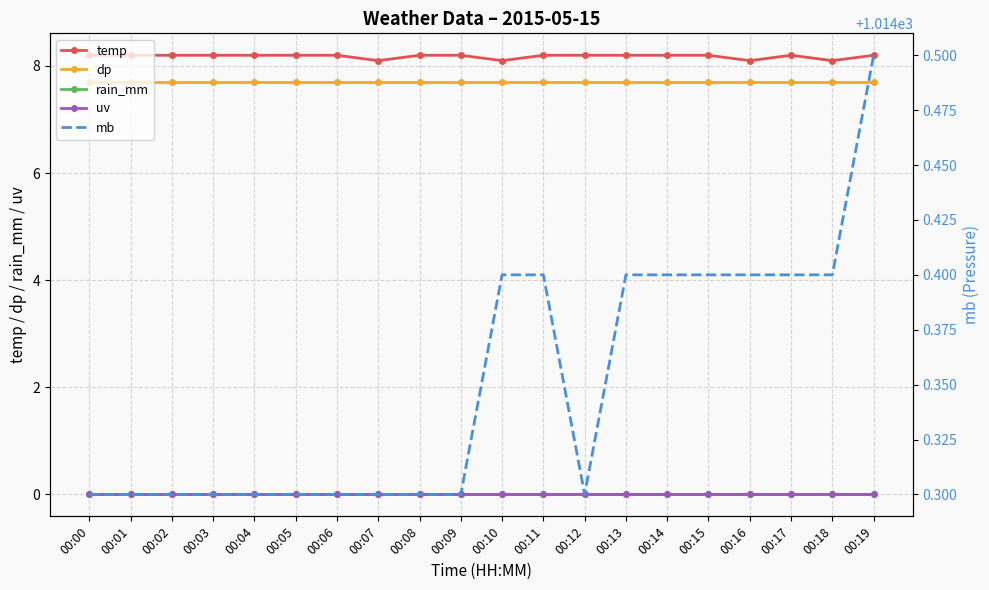

True or false: rain_mm and mb cross at least once.

False